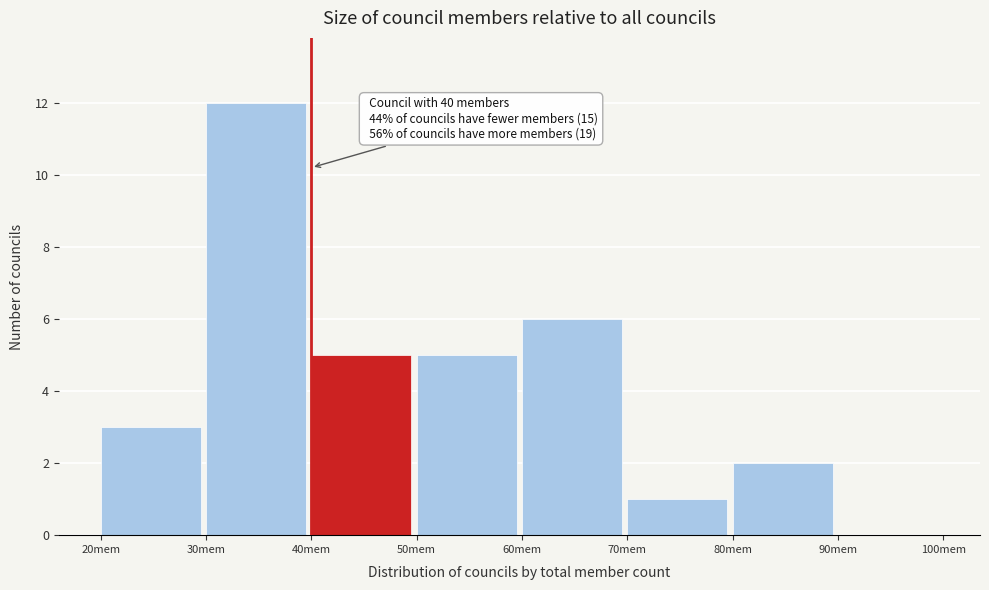

Over which range of the x-axis is the bar tallest?

30 to 40